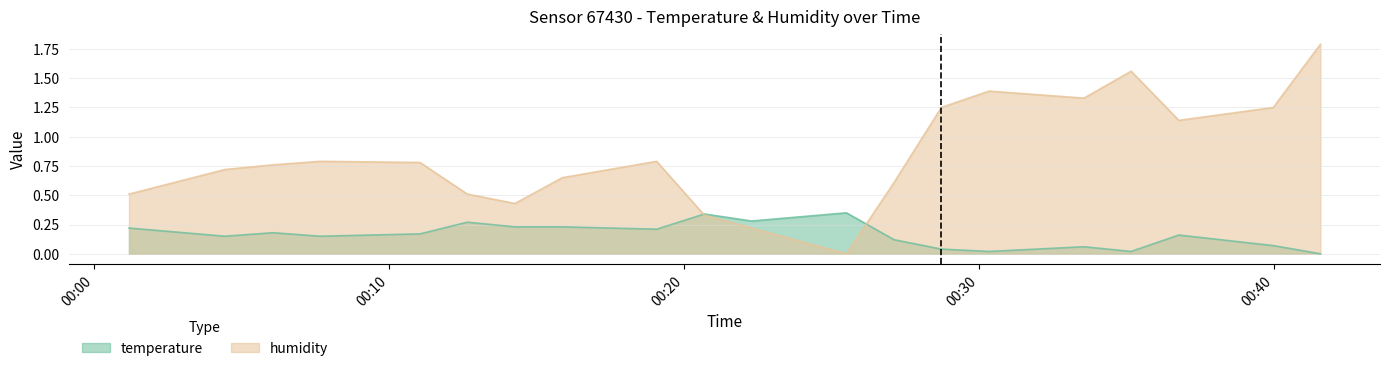

Rank the series by their maximum value, from highest to lowest.

humidity, temperature